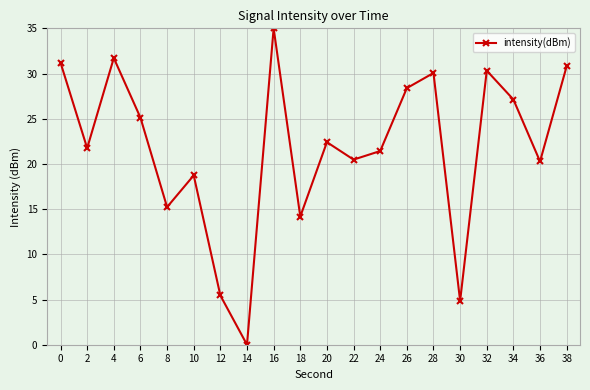

True or false: the data has more than 2 interior local peaks.

True